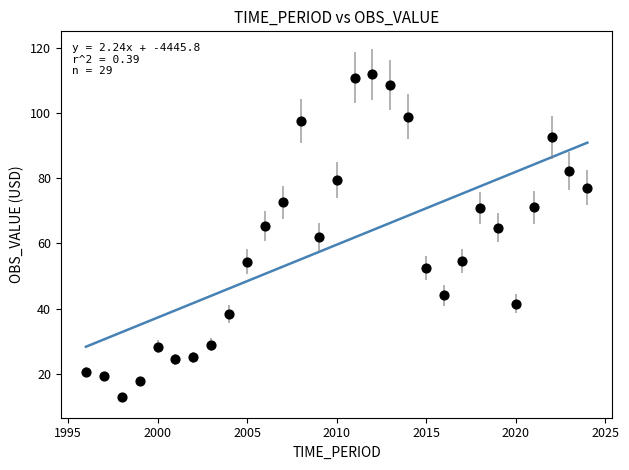

What is the range of X values (max minus min)?

28.0